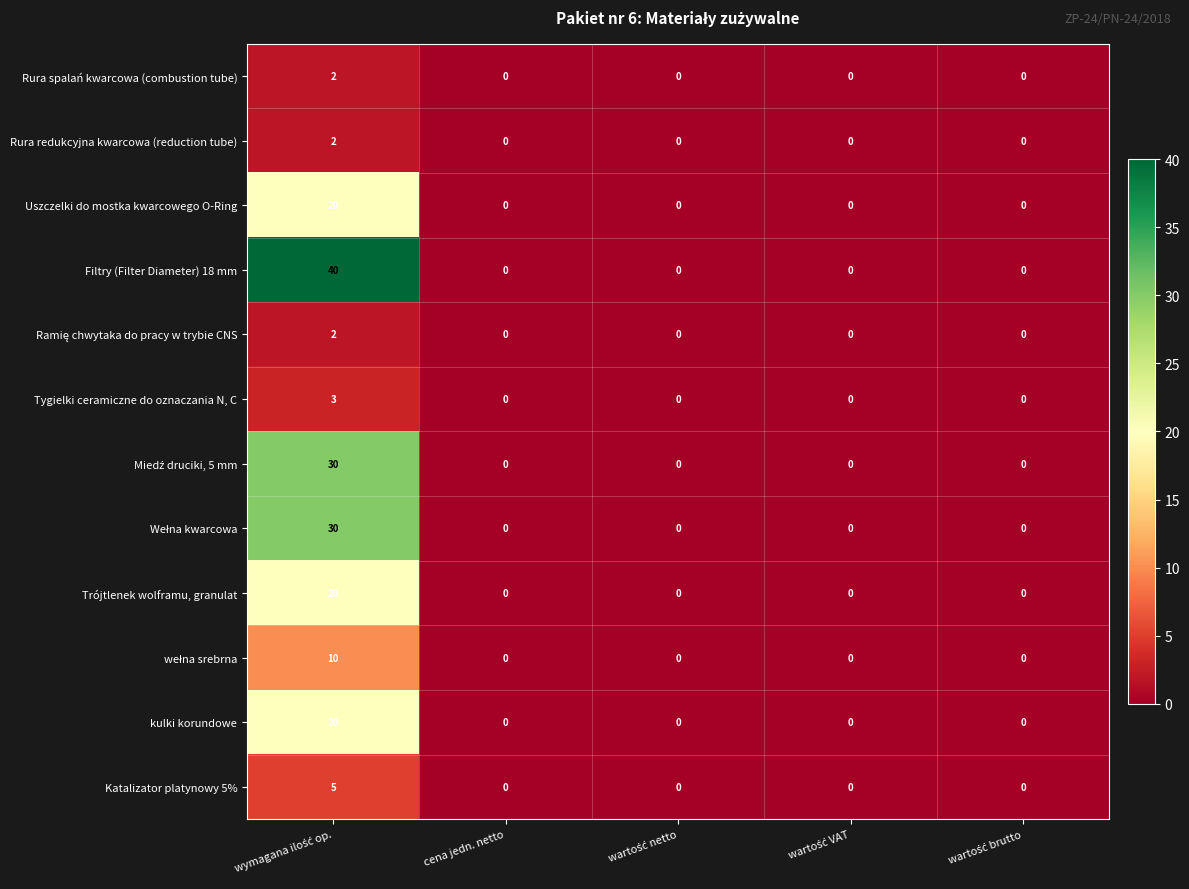

What is the highest value of the Trójtlenek wolframu, granulat series?

20